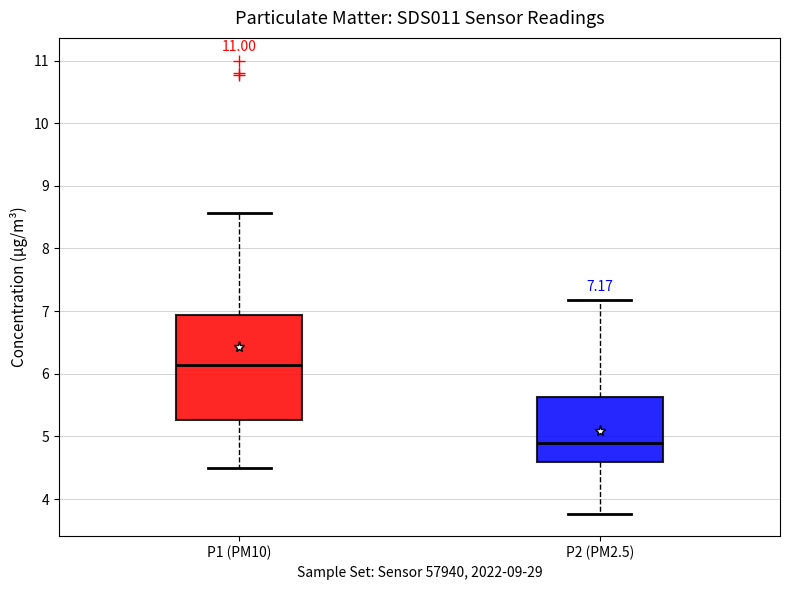

Which box's median line is the lowest?

P2 (PM2.5)